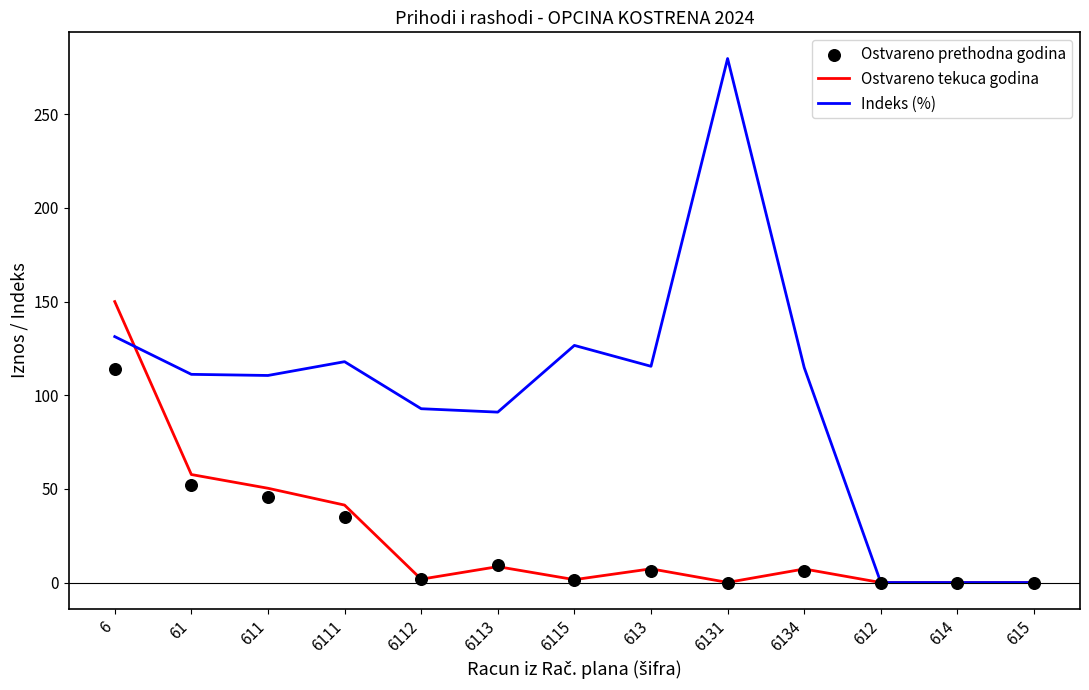

What are all the series names shown in the legend?

Ostvareno tekuca godina, Indeks (%), Ostvareno prethodna godina